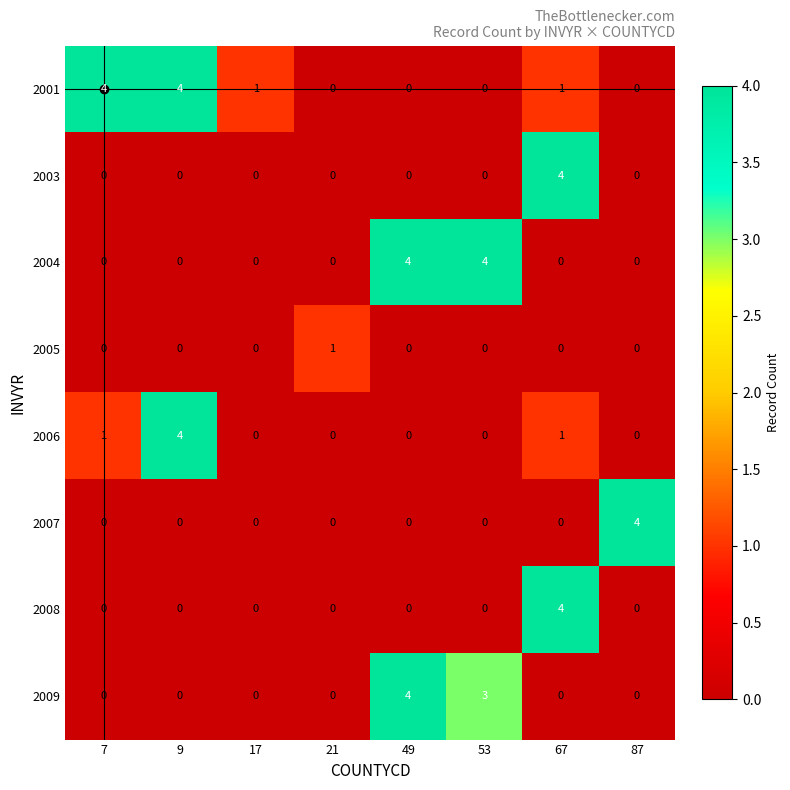

What is the difference between the highest and lowest values at 7?

4